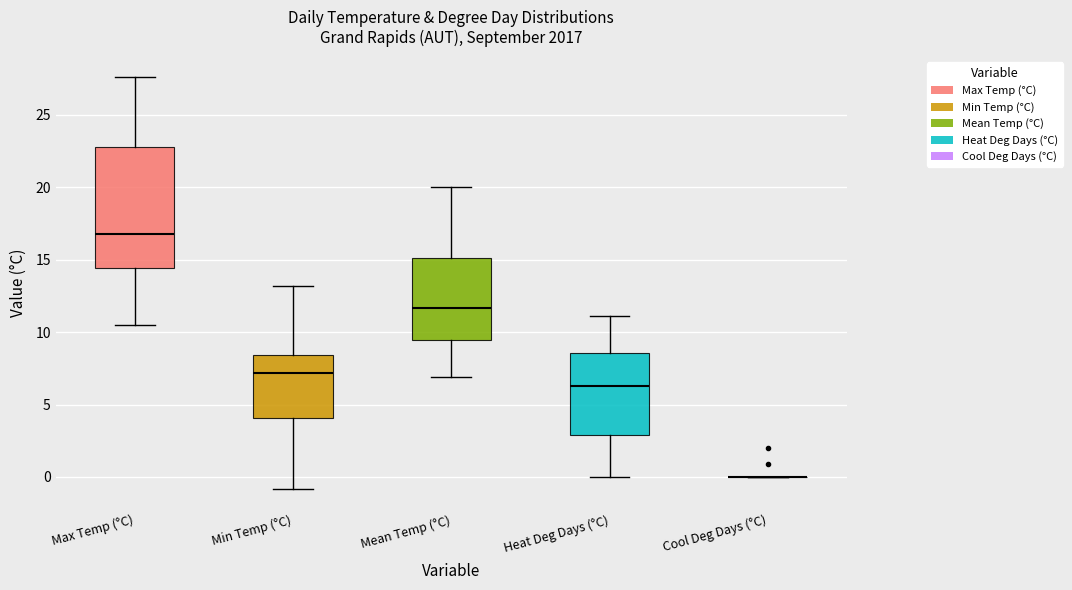

Reading left to right, transcribe this box plot: for each box, give where its median line is, the range the box spans, and where its two whiskers end, as read against the y-axis. The values are not printed on the chart, so give them approximately, as read against the axis.

Max Temp (°C): median 17.0, box 14.5 to 23.0, whiskers 10.5 to 27.5
Min Temp (°C): median 7.0, box 4.0 to 8.5, whiskers -1.0 to 13.0
Mean Temp (°C): median 11.5, box 9.5 to 15.0, whiskers 7.0 to 20.0
Heat Deg Days (°C): median 6.5, box 3.0 to 8.5, whiskers 0.0 to 11.0
Cool Deg Days (°C): box collapsed to a line at 0.0, whiskers 0.0 to 0.0